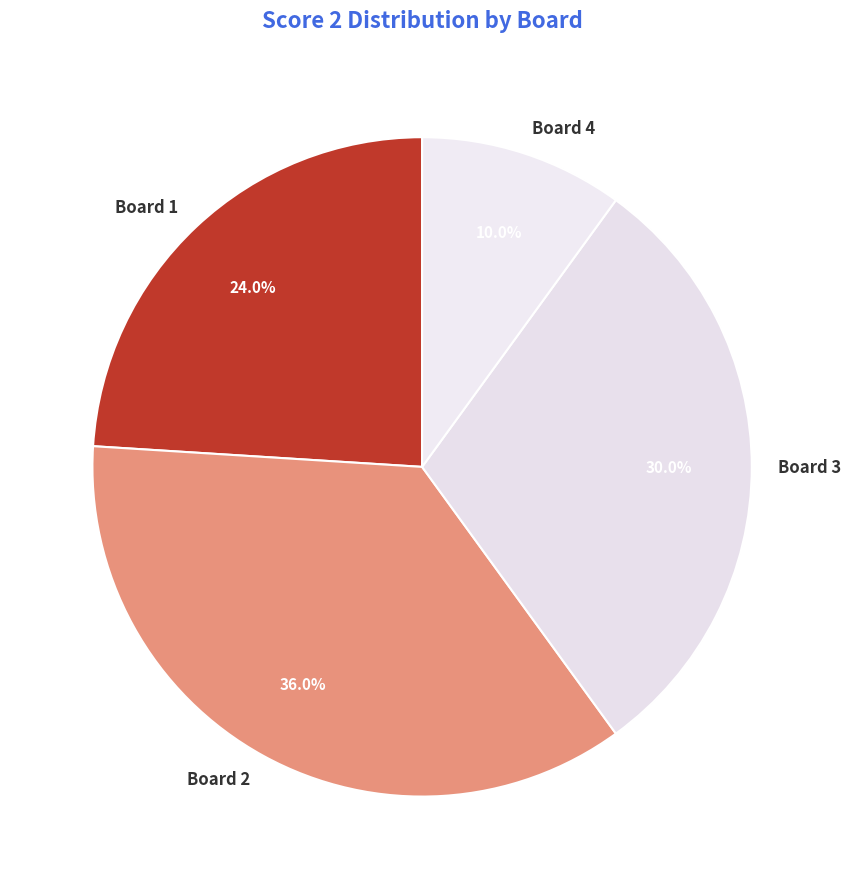

Which category has the smallest portion of the pie?

Board 4